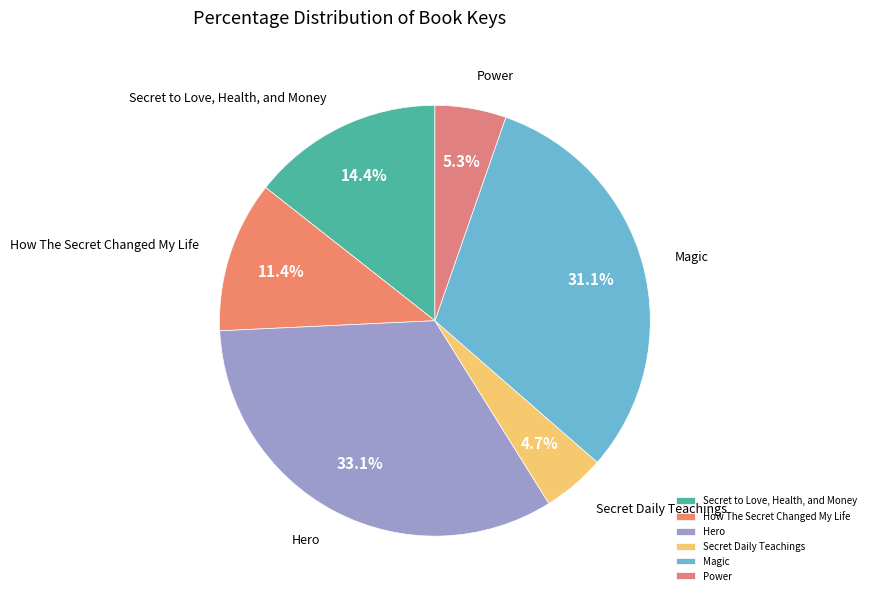

What is the smallest slice in the pie chart?

Secret Daily Teachings